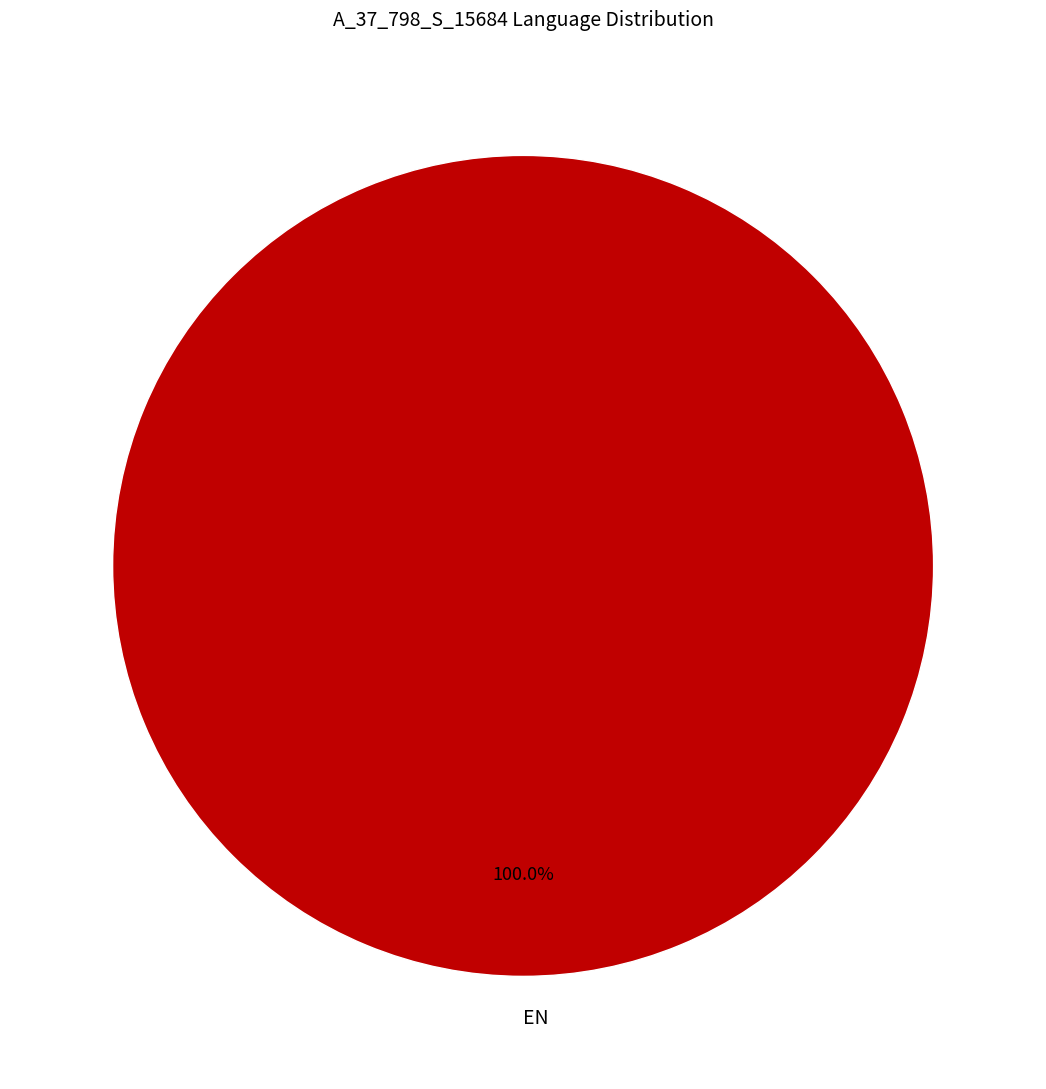

How many segments does this pie chart have?

1